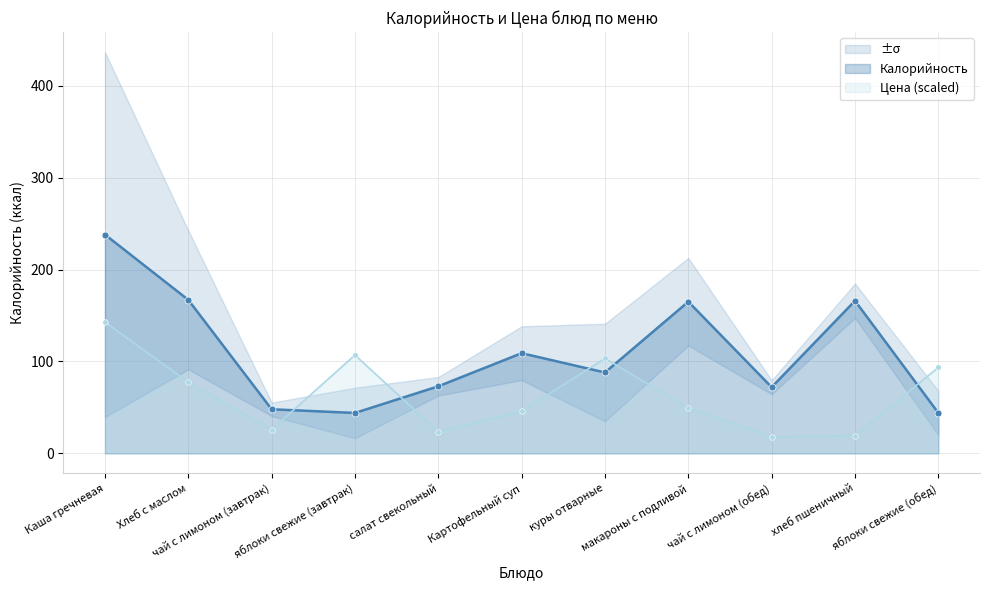

Where does the Калорийность series first go above 88?

Каша гречневая